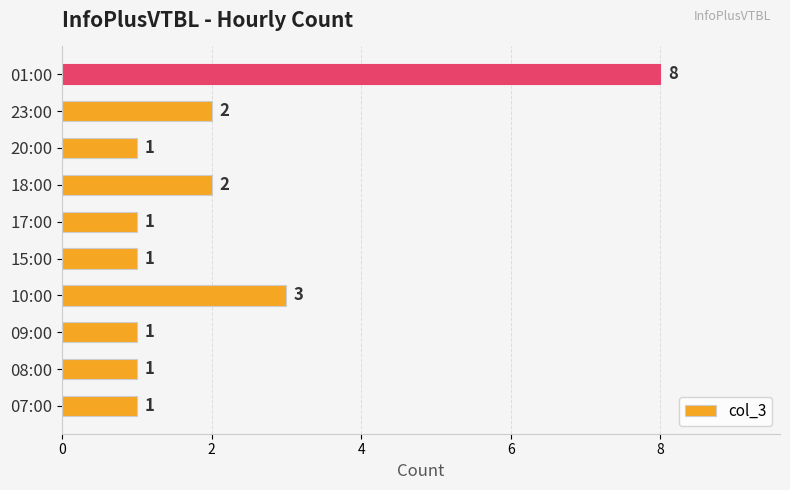

The chart shows a value of 2 at 18:00. True or false?

True